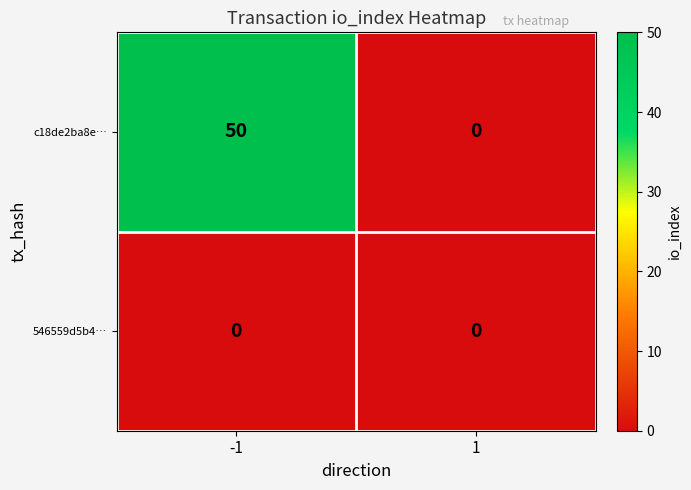

At which category is the sum across all series the highest?

-1